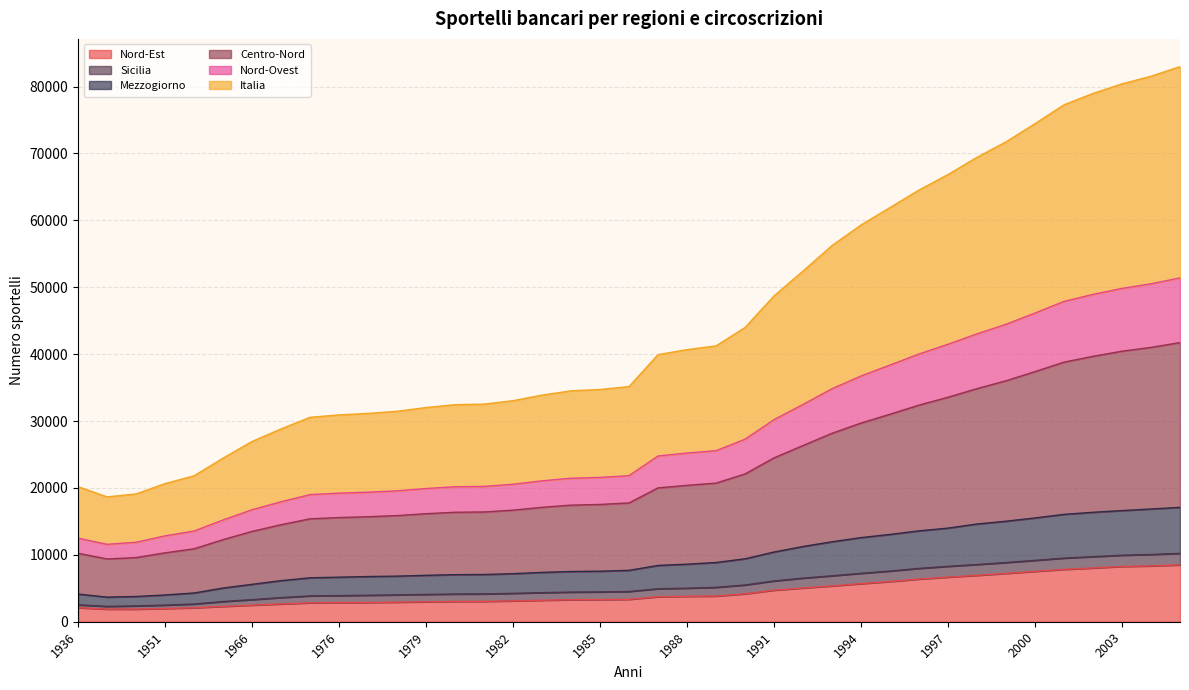

Which label corresponds to the smallest value in the chart?

1946